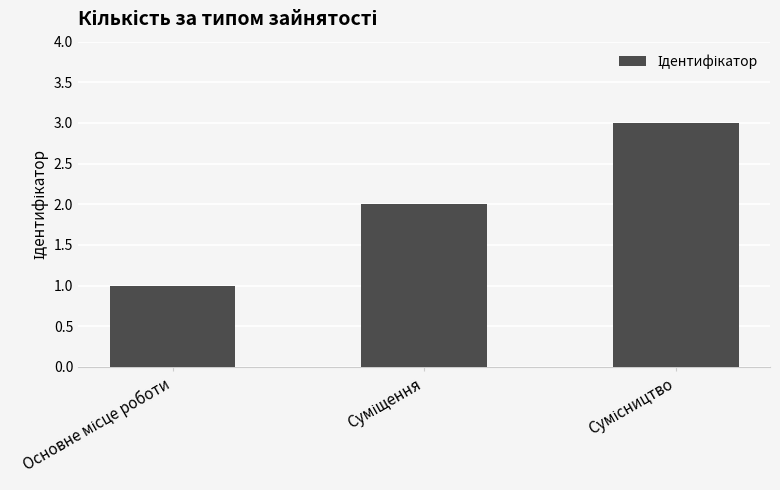

What is the sum of all values?

6